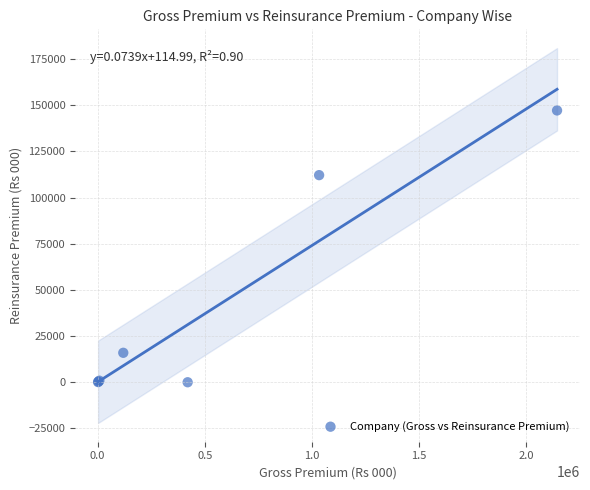

What Y value in the scatter plot is closest to 73598?

112162.2